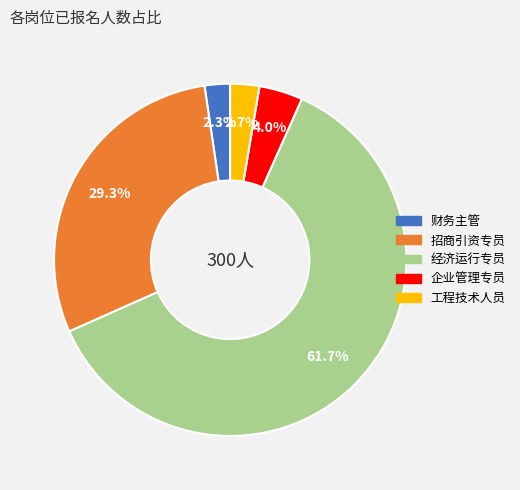

Which has a higher value, 企业管理专员 or 工程技术人员?

企业管理专员